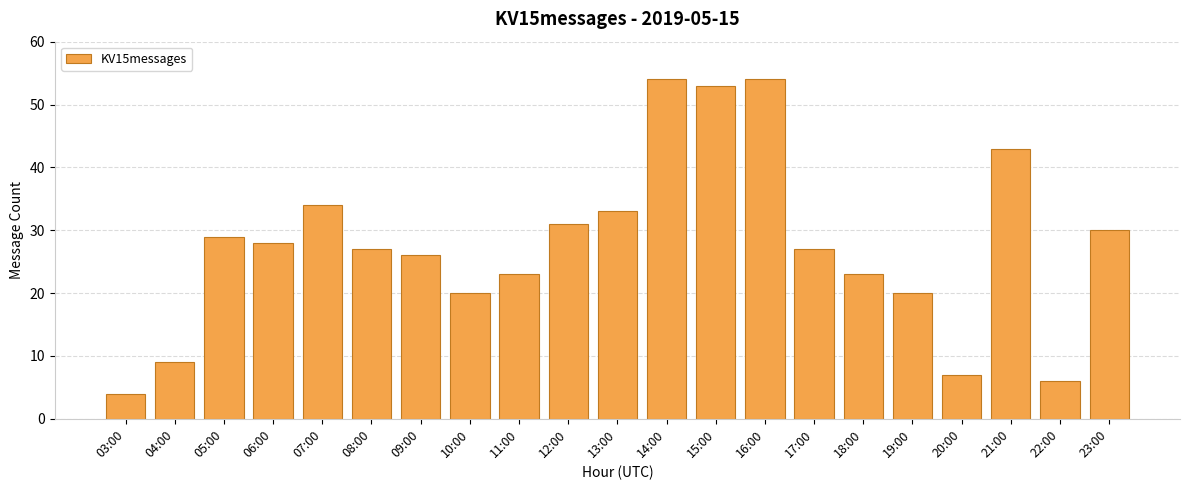

Reading left to right, what are all the values shown in this chart?

03:00=4	04:00=9	05:00=29	06:00=28	07:00=34	08:00=27	09:00=26	10:00=20	11:00=23	12:00=31	13:00=33	14:00=54	15:00=53	16:00=54	17:00=27	18:00=23	19:00=20	20:00=7	21:00=43	22:00=6	23:00=30